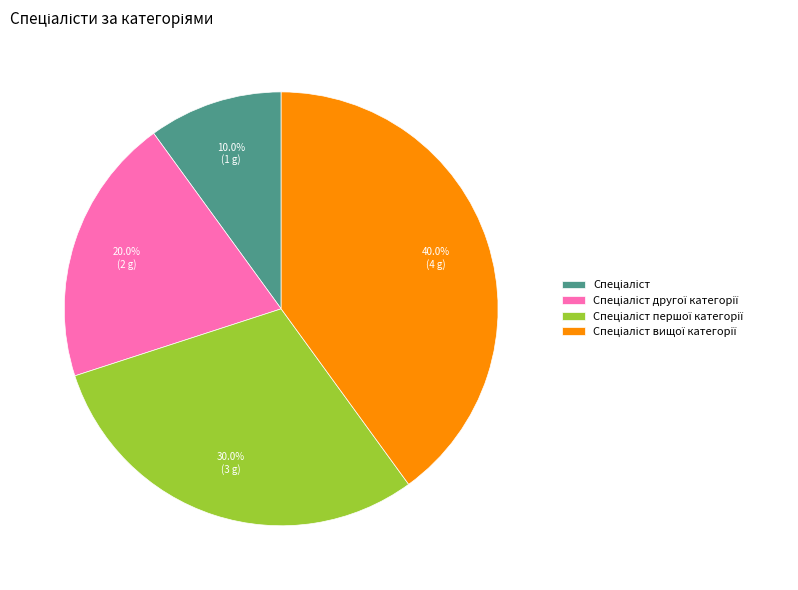

To the nearest percent, what is the average slice percentage?

25%